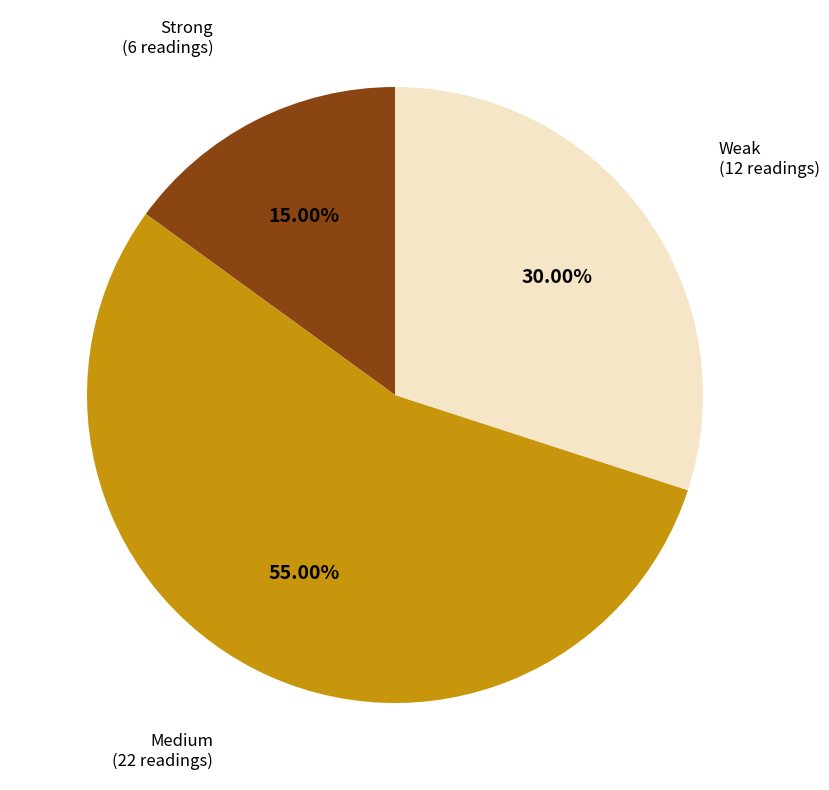

Does any single category account for the majority?

Yes